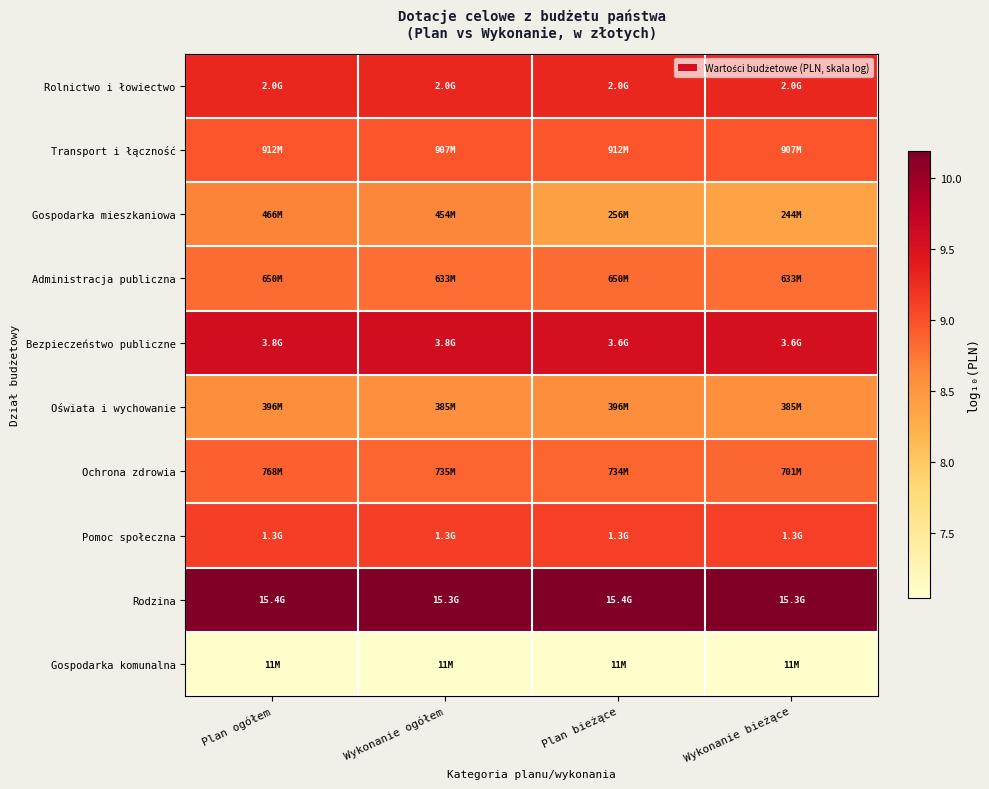

Which has a higher value, Wykonanie bieżące or Plan bieżące?

Plan bieżące